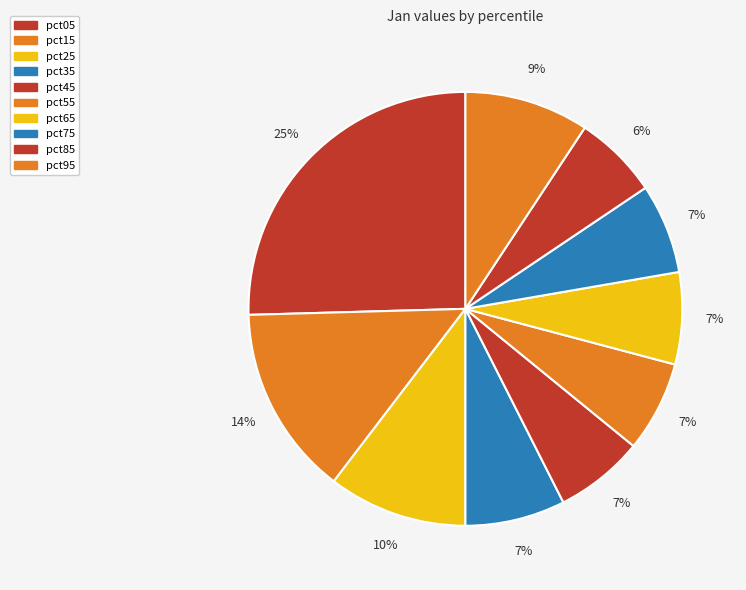

What percentage is the pct75 slice, to the nearest percent?

7%